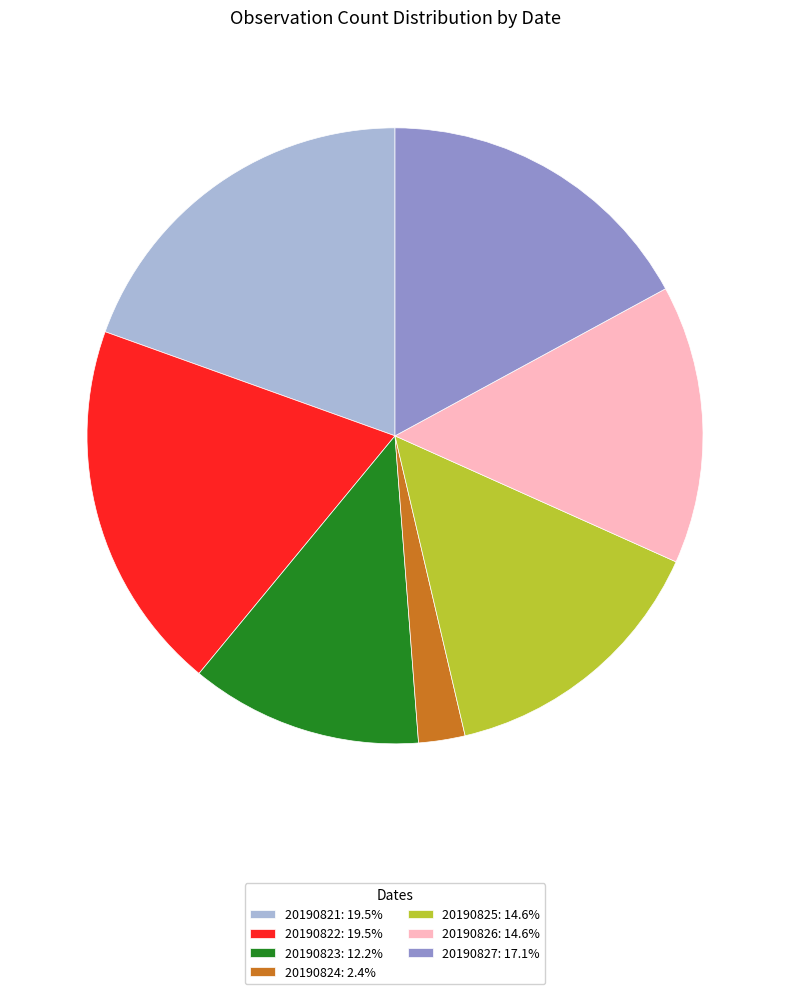

Is there any slice that represents more than half of the pie?

No